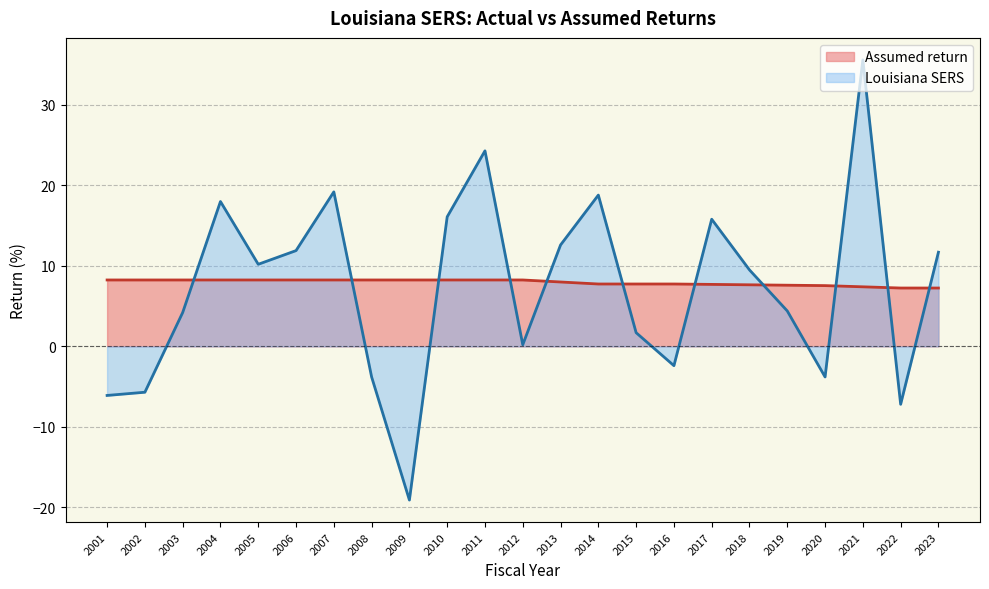

How many negative values does the Louisiana SERS series have?

7